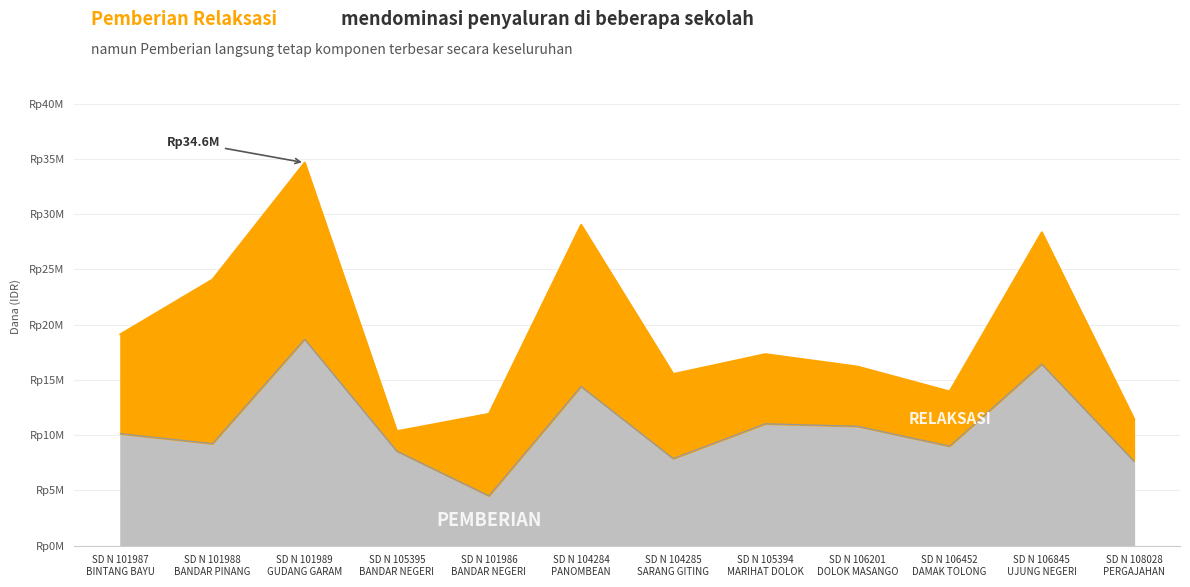

Does the chart have visible grid lines?

Yes